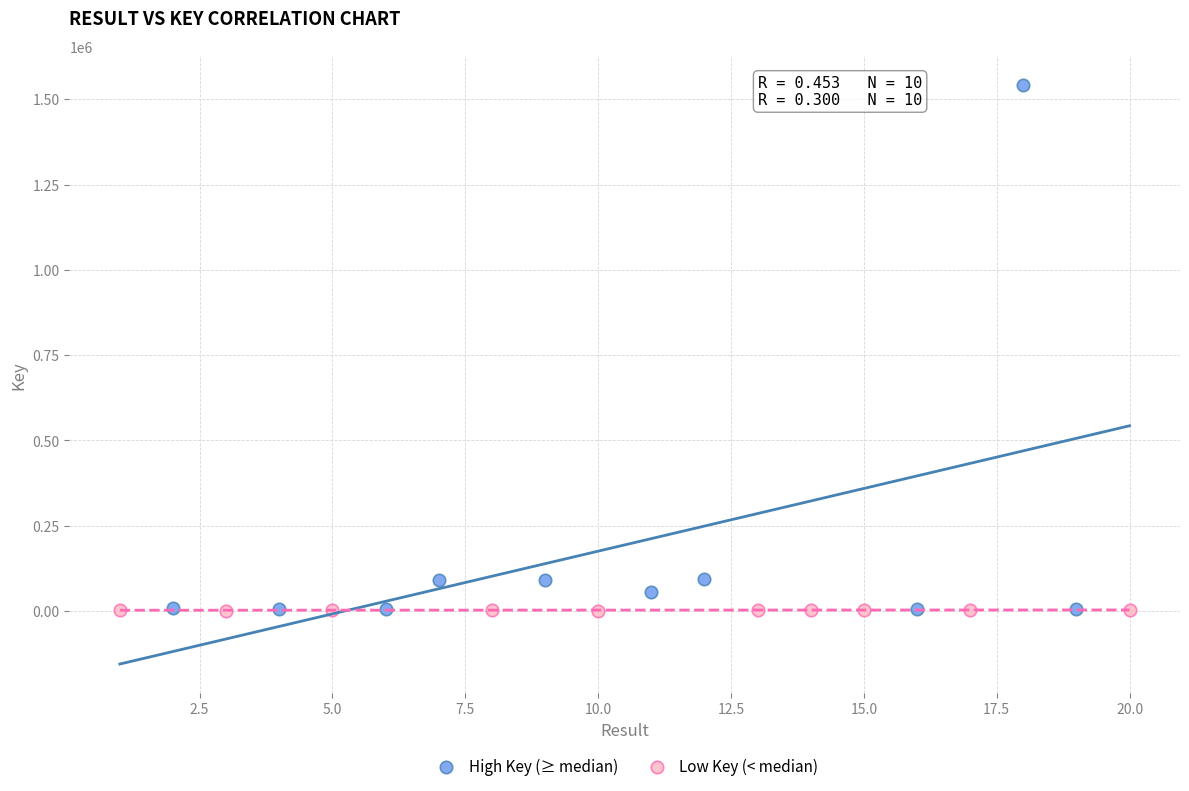

Which series has the widest spread of Y values?

High Key (≥ median)